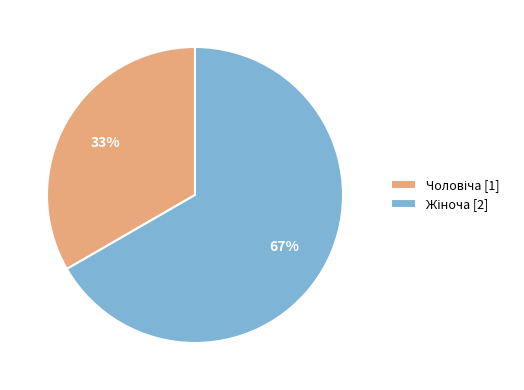

To the nearest percent, what is the average slice percentage?

50%